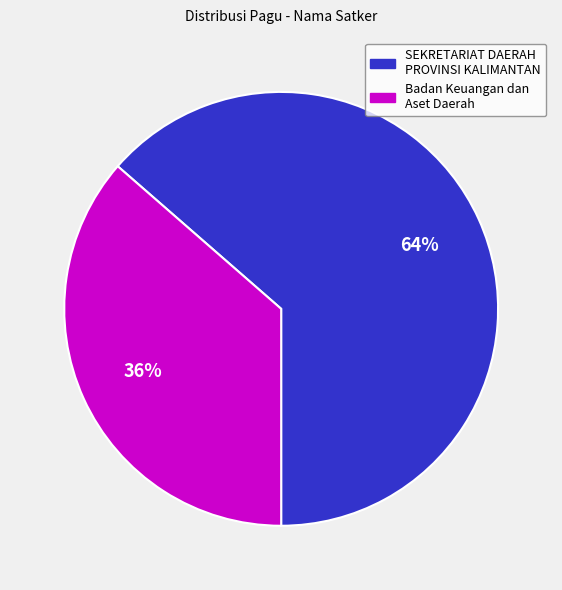

To the nearest percent, what is the average slice percentage?

50%